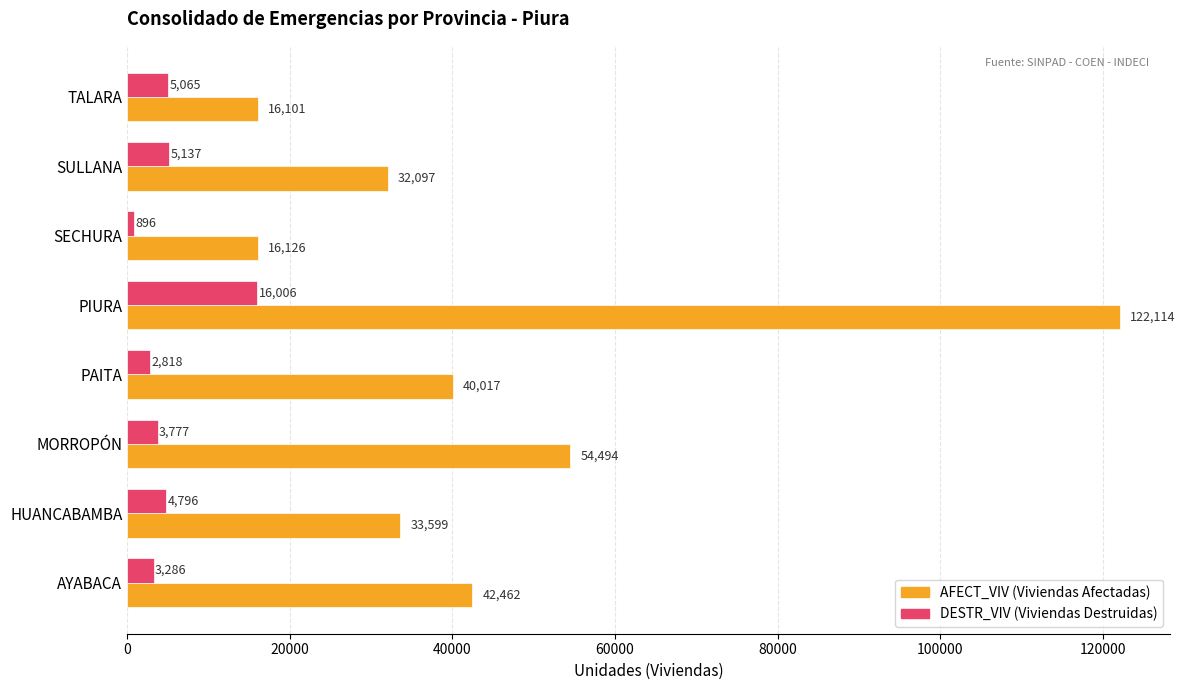

At which category is the sum across all series the highest?

PIURA